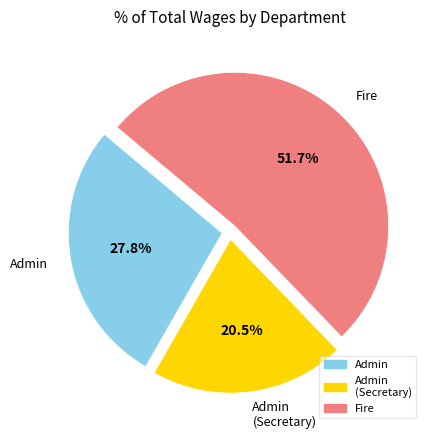

Count the number of slices in the pie.

3